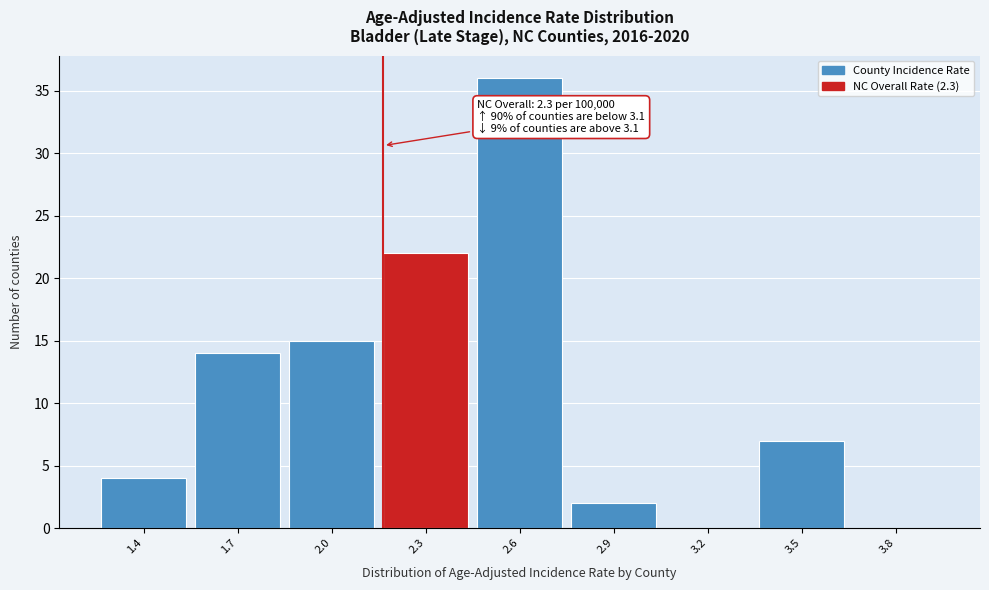

Reading left to right, extract all data points from this chart.

1.4=4	1.7=14	2.0=15	2.3=22	2.6=36	2.9=2	3.2=0	3.5=7	3.8=0